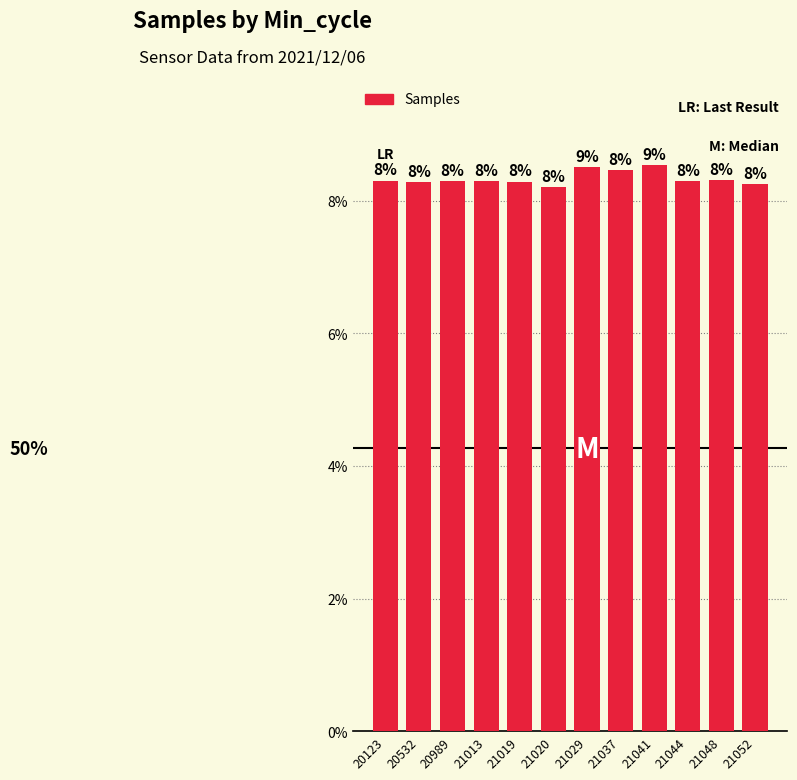

Is it true that the value at 21048 is 11.8?

False